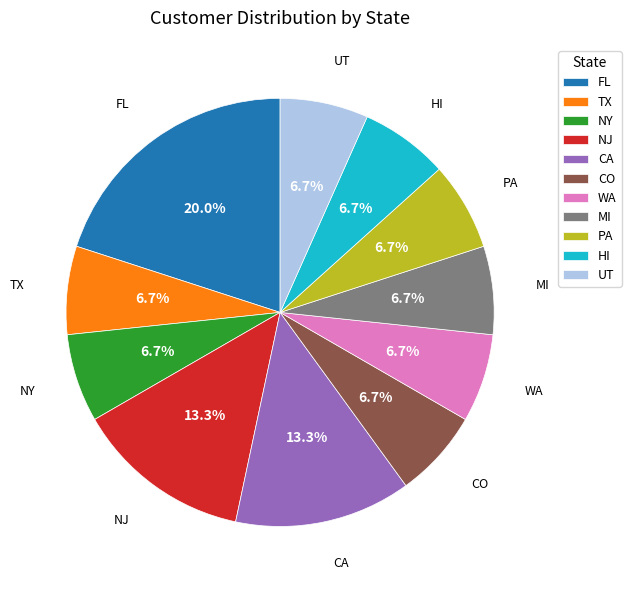

Does MI represent more than half of the total?

No